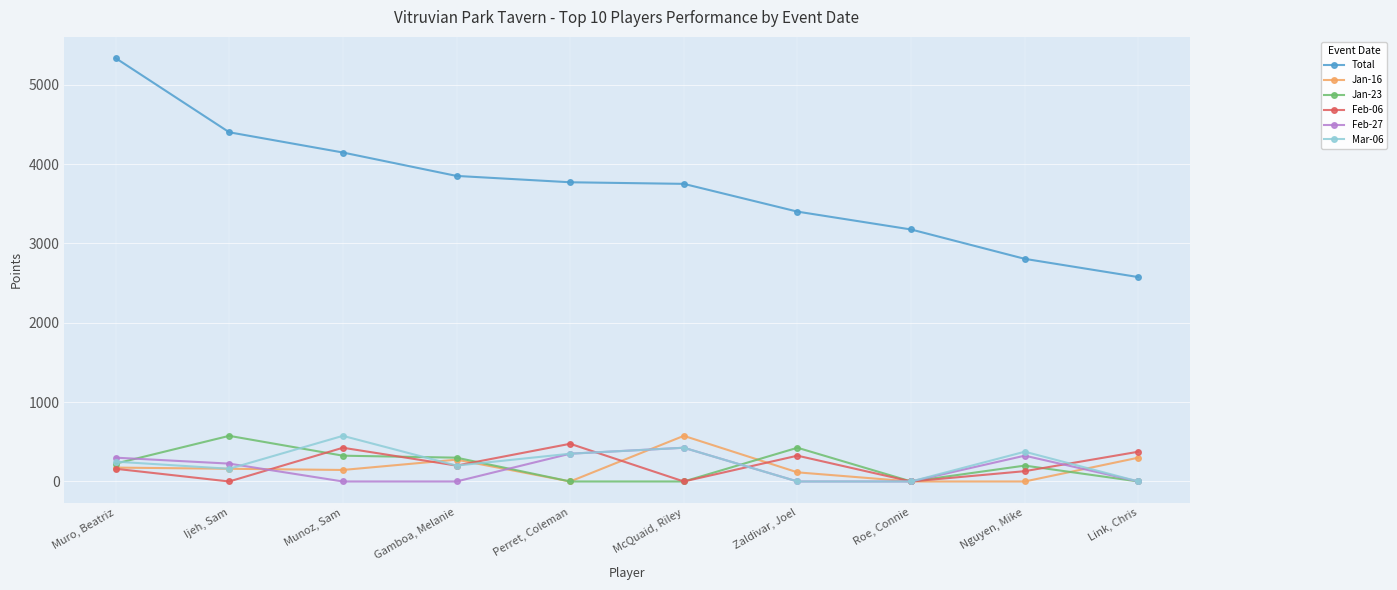

Does the chart have visible grid lines?

Yes